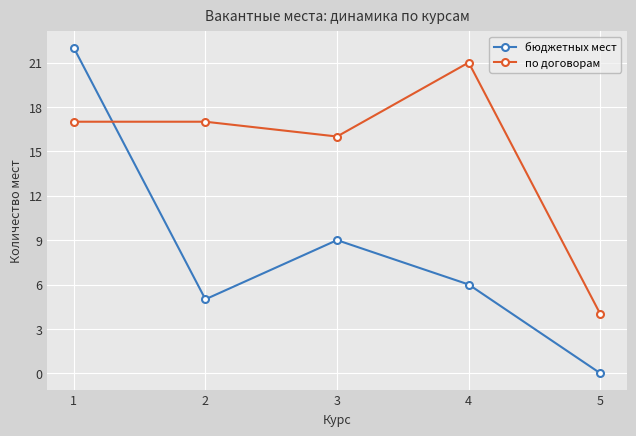

Rank the series at 4 from highest to lowest value.

по договорам, бюджетных мест